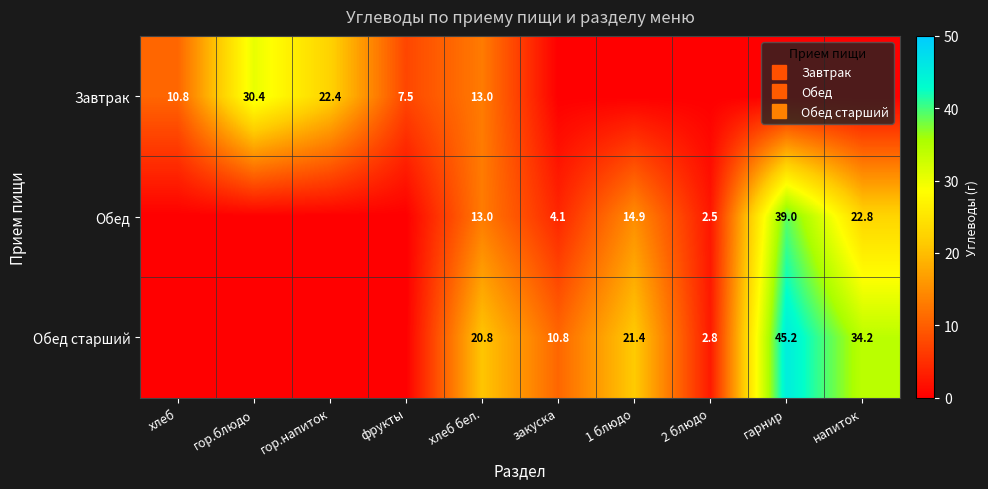

List the series in order of their peak value, lowest first.

Завтрак, Обед, Обед старший